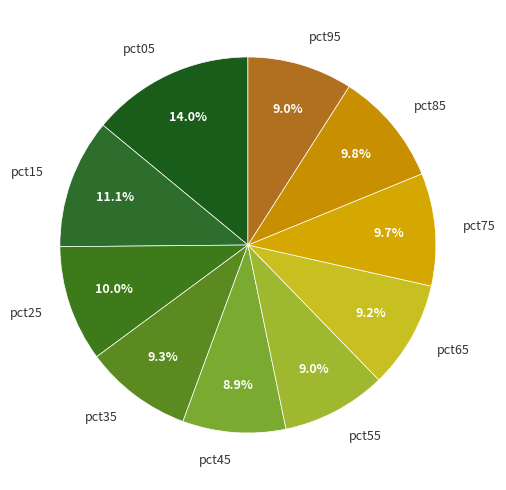

Does pct35 account for over 50% of the chart?

No